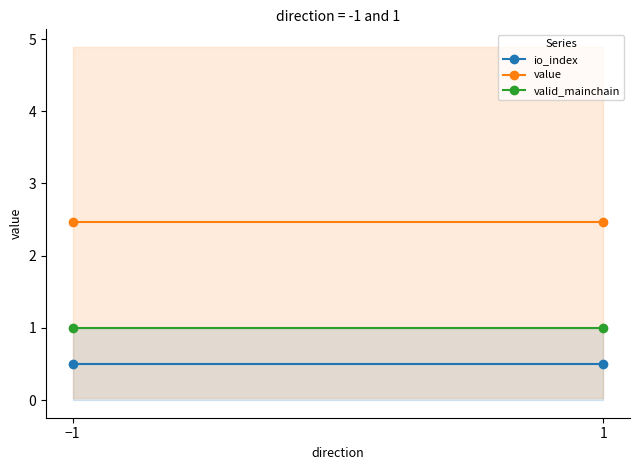

At −1, list the series in order from largest to smallest.

value, valid_mainchain, io_index